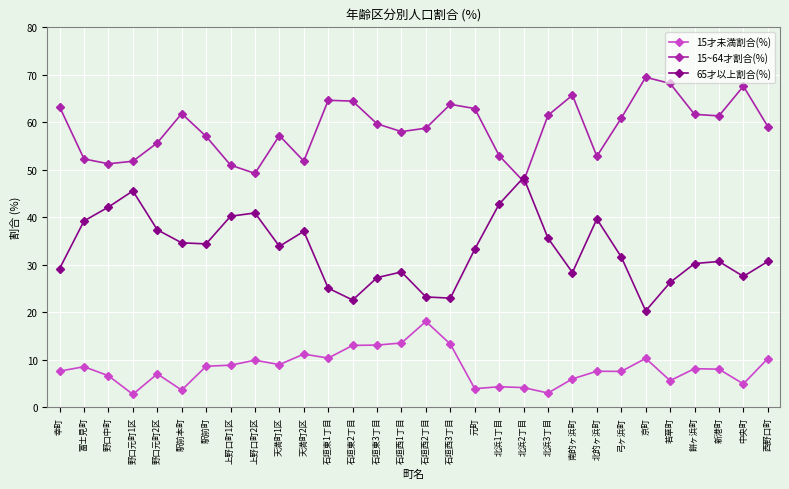

What are all the series names shown in the legend?

15才未満割合(%), 15~64才割合(%), 65才以上割合(%)